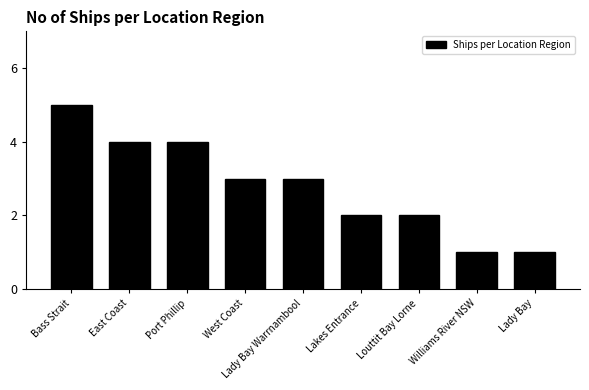

Does the chart contain stacked bars?

No